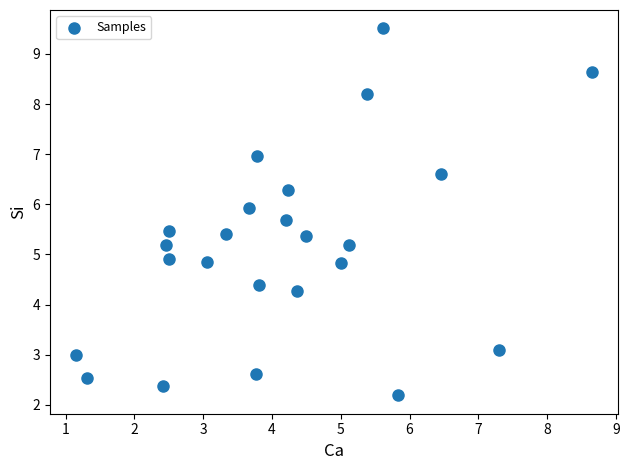

What is the range of Y values (max minus min)?

7.3